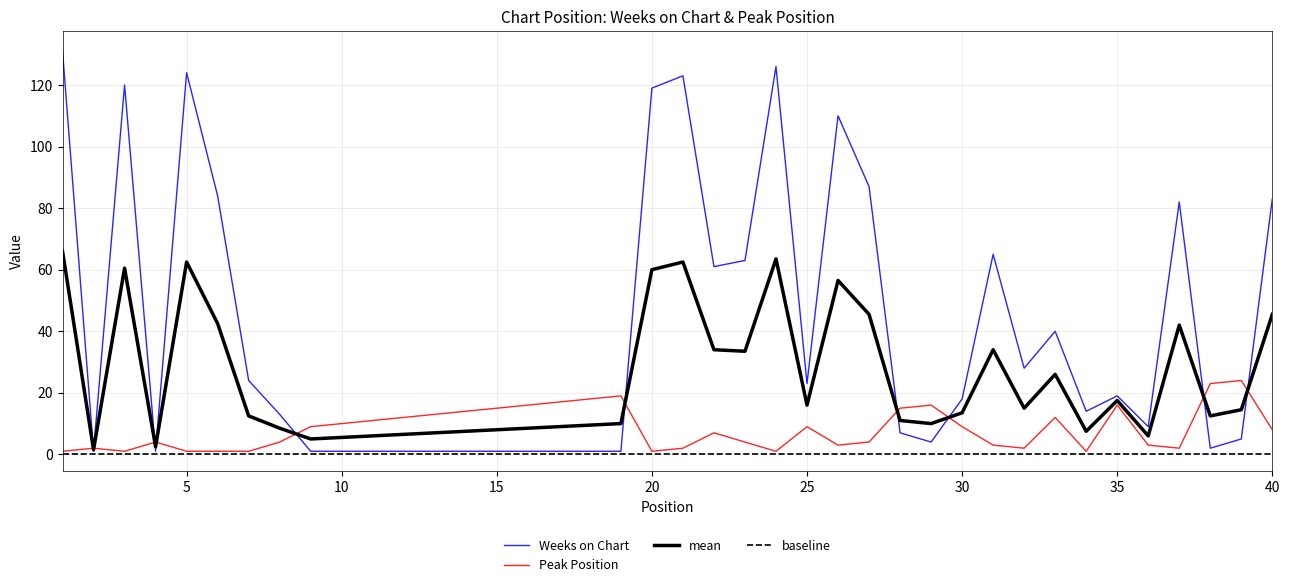

What is the difference between the maximum and minimum values in the Peak Position series?

23.0